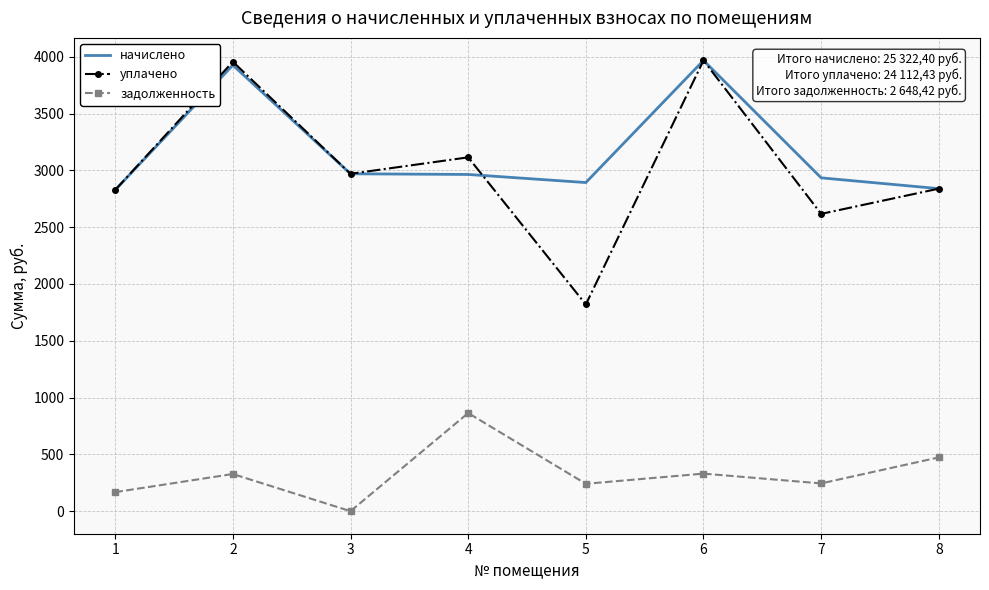

What is the minimum value for уплачено?

1819.6